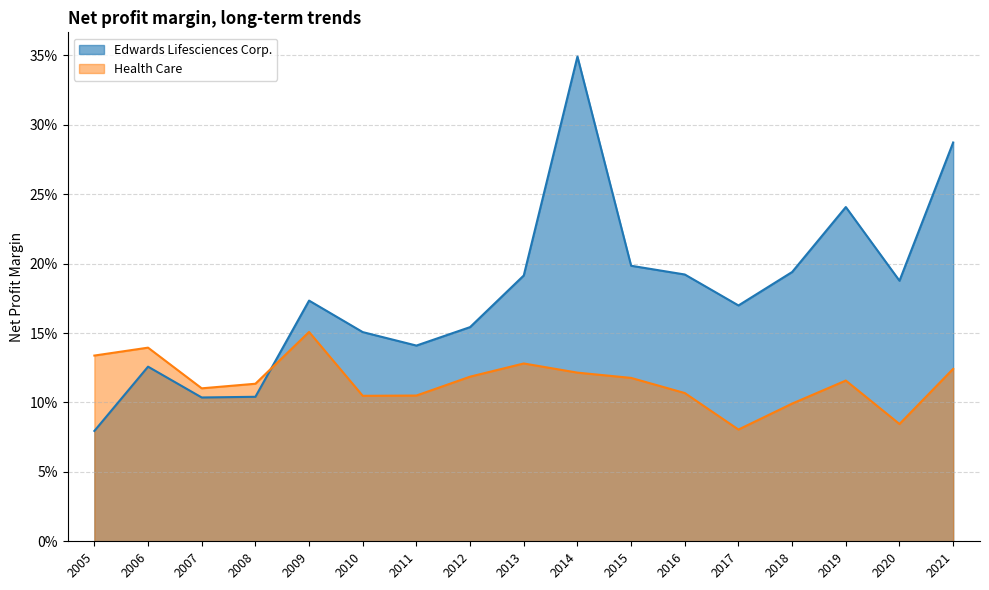

Rank the series at 2007 from lowest to highest value.

Edwards Lifesciences Corp., Health Care